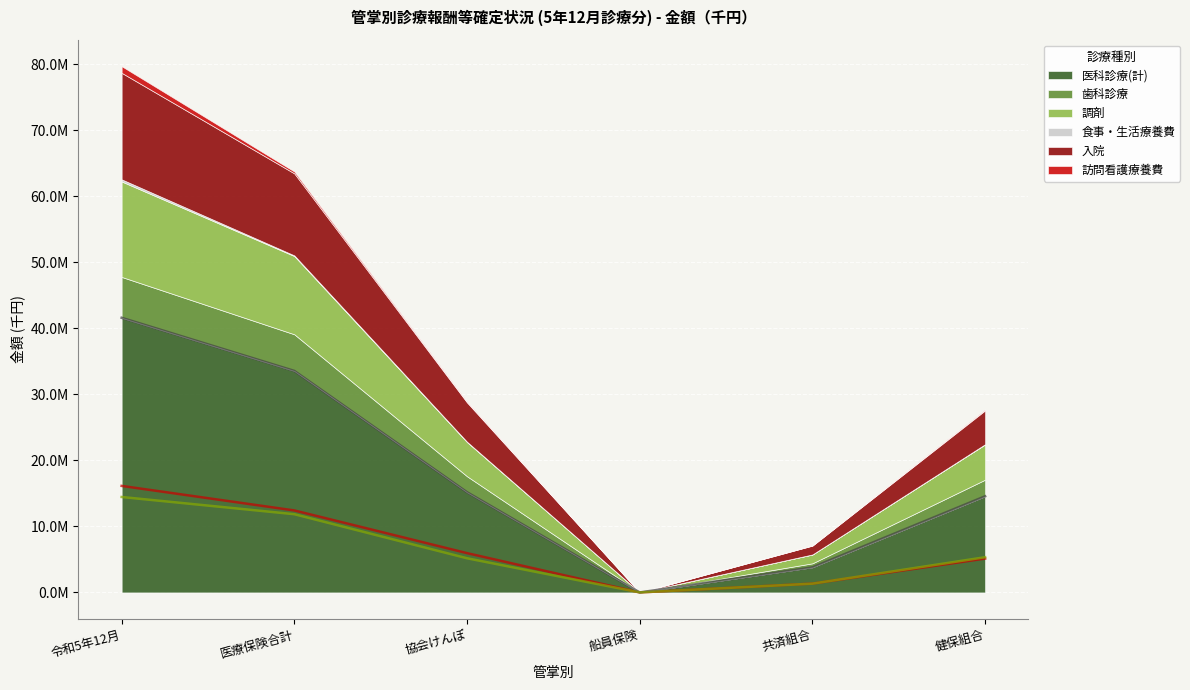

Where does the 調剤 series first go above 5951478?

令和5年12月